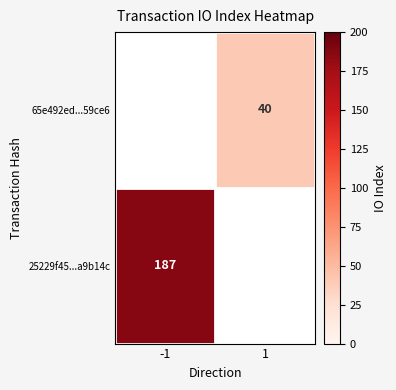

Which has a higher value, 1 or -1?

-1